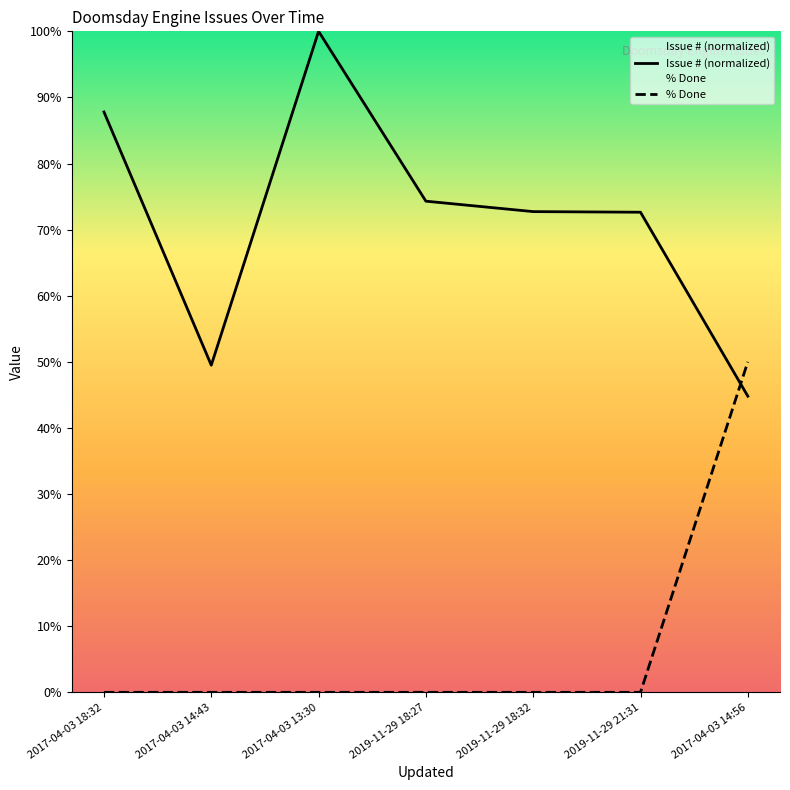

What is the spread (max minus min) of values at 2017-04-03 14:56?

5.2